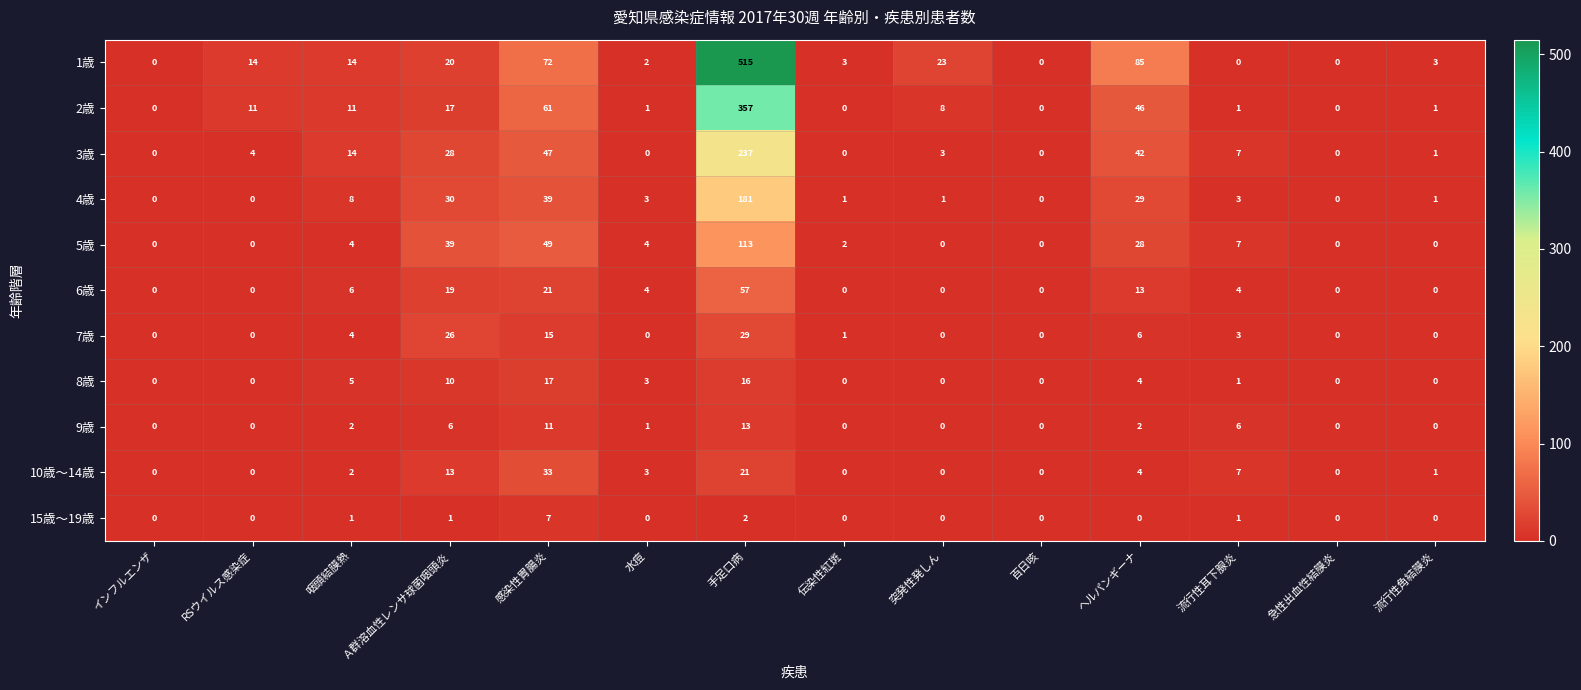

At which category is the sum across all series the highest?

手足口病